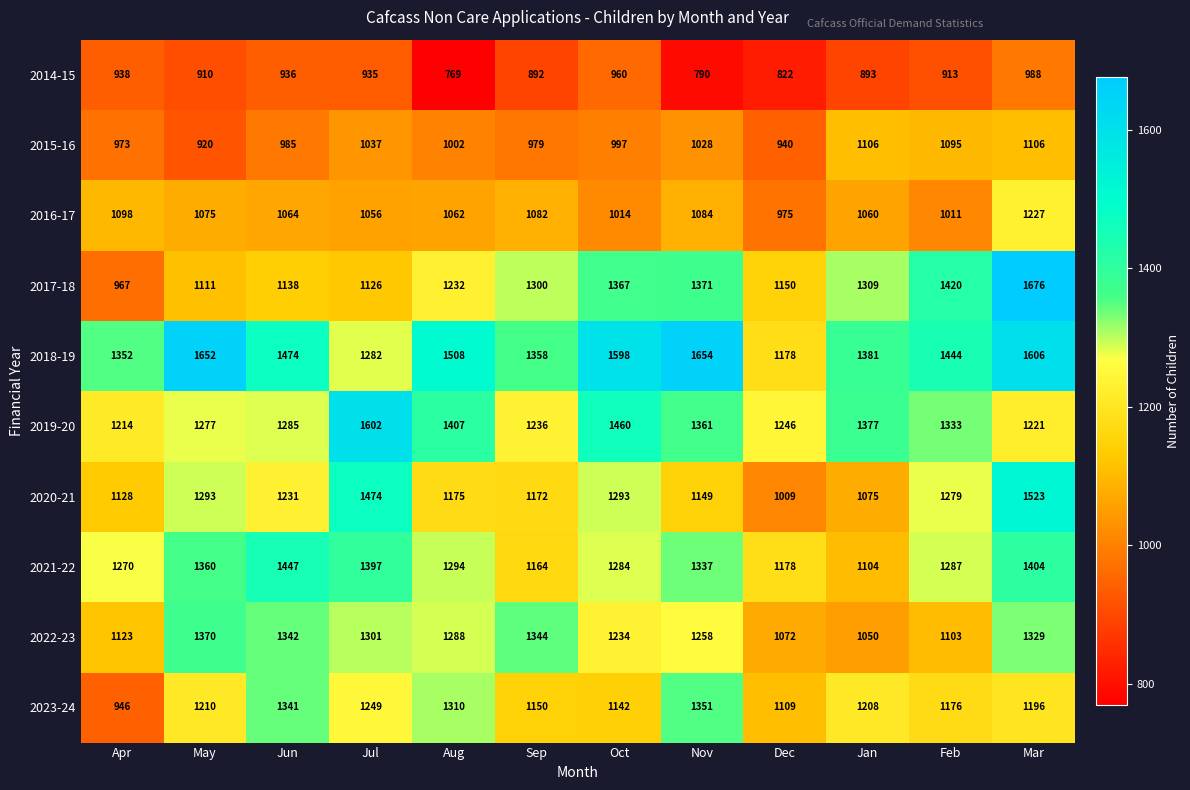

At which label does 2023-24 first exceed 1208?

May